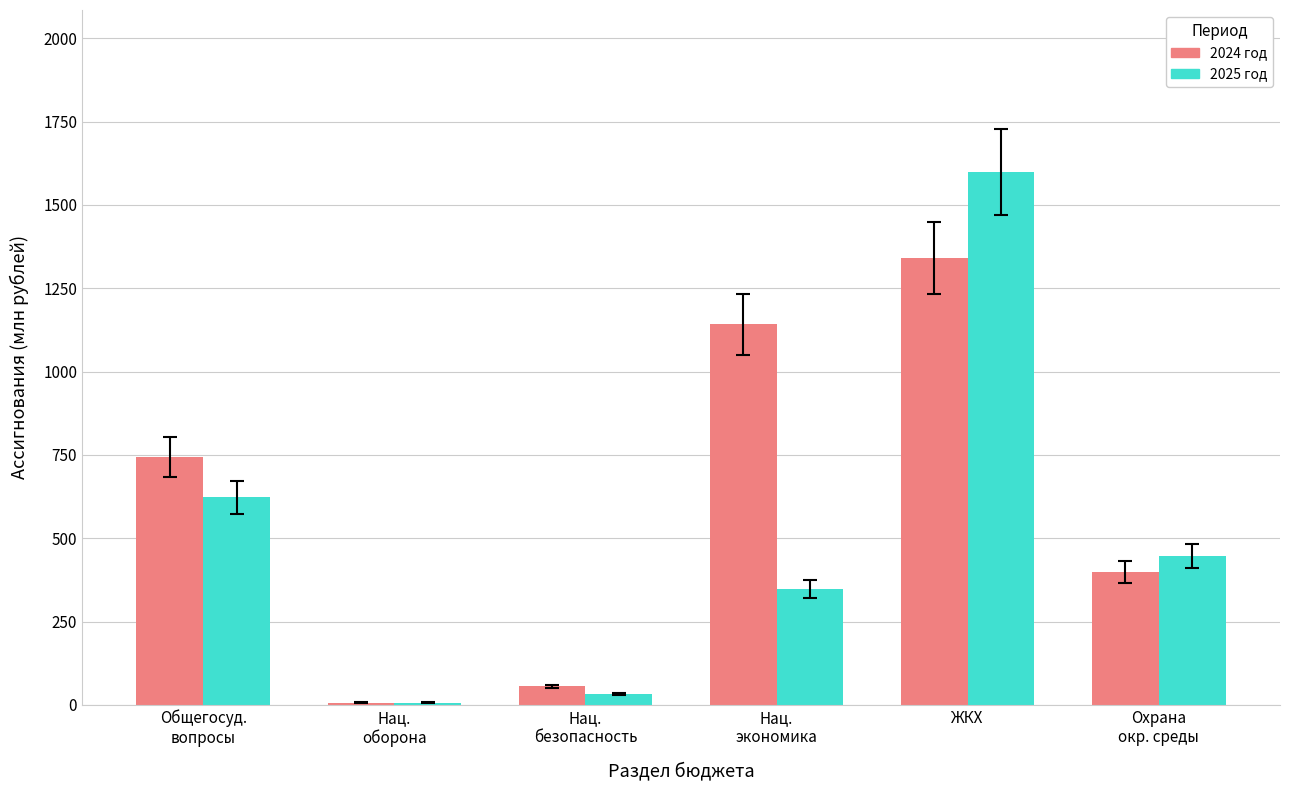

Which label corresponds to the largest value in the chart?

ЖКХ